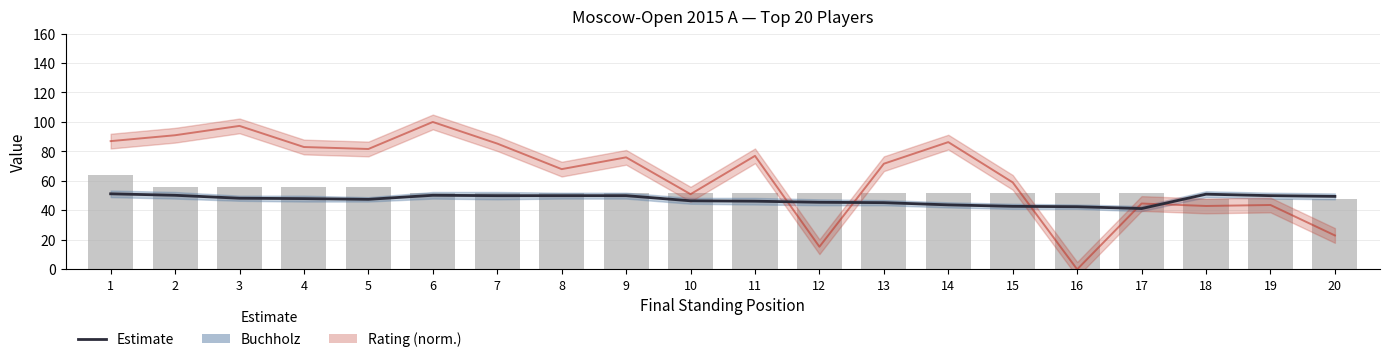

What is the value of the Score (scaled) bar at the 9th from the left?

52.0